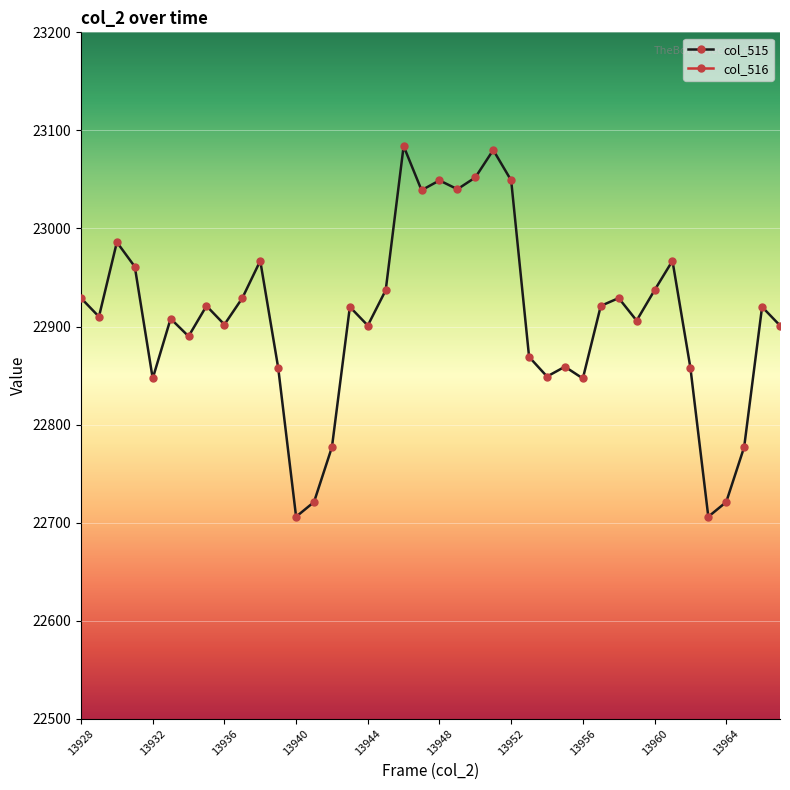

What is the approximate value of col_516 at 13944, to the nearest 10?

39220